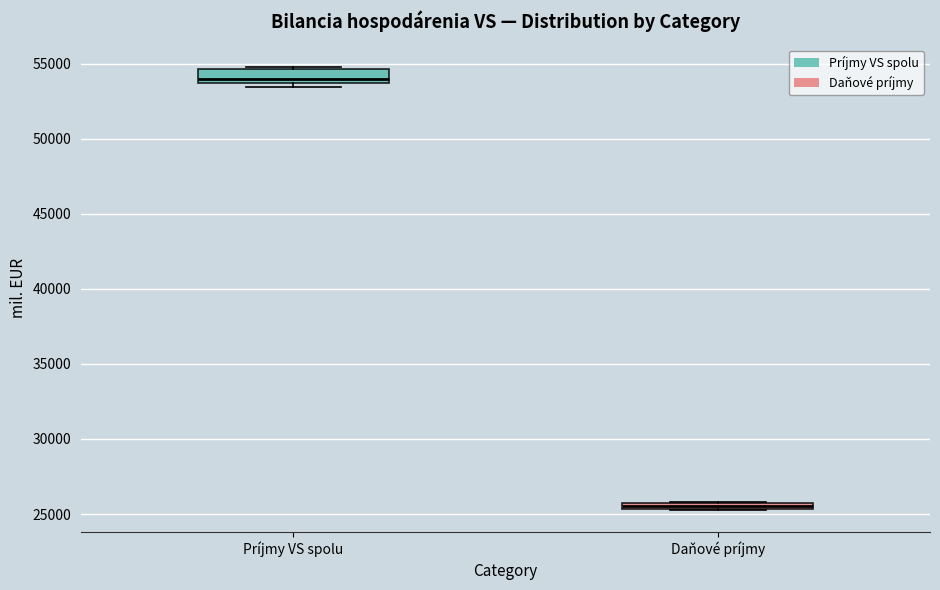

Where is the upper edge of the box for Daňové príjmy on the y-axis? The values are not printed on the chart, so give them approximately, as read against the axis.

26000